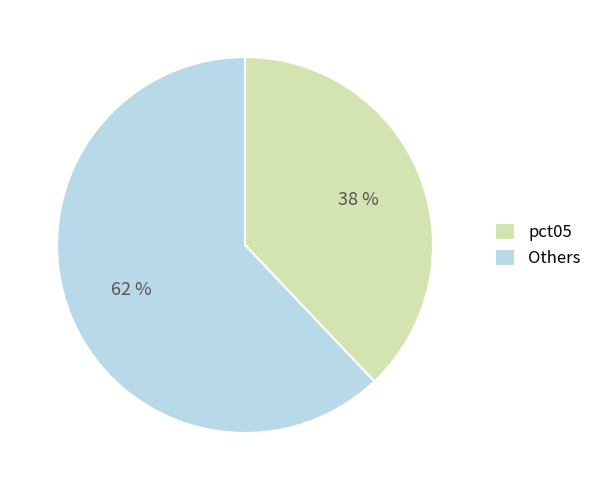

How many segments does this pie chart have?

2